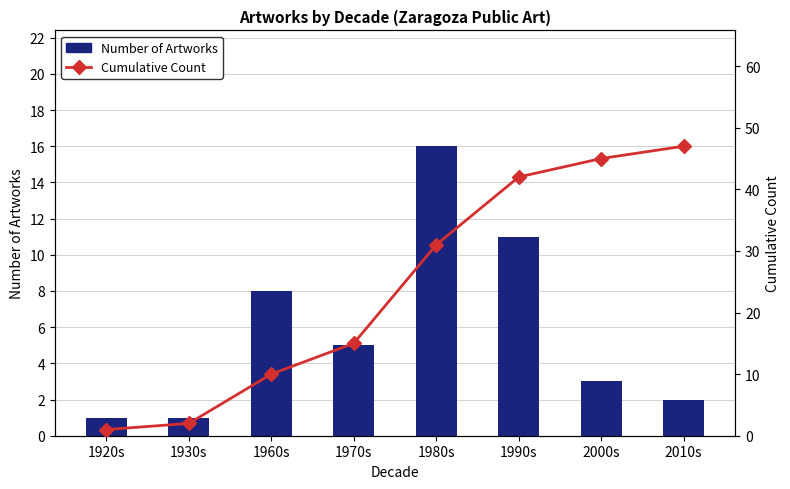

Reading left to right, extract all data points from this chart.

Number of Artworks: 1	1	8	5	16	11	3	2
Cumulative Count: 1	2	10	15	31	42	45	47